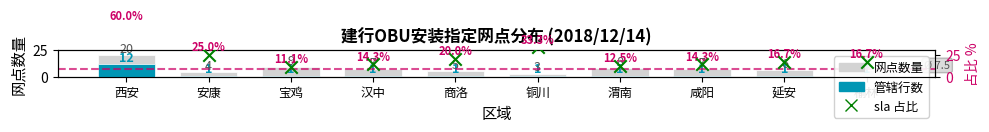

Which series reaches the minimum Y coordinate?

管辖行数